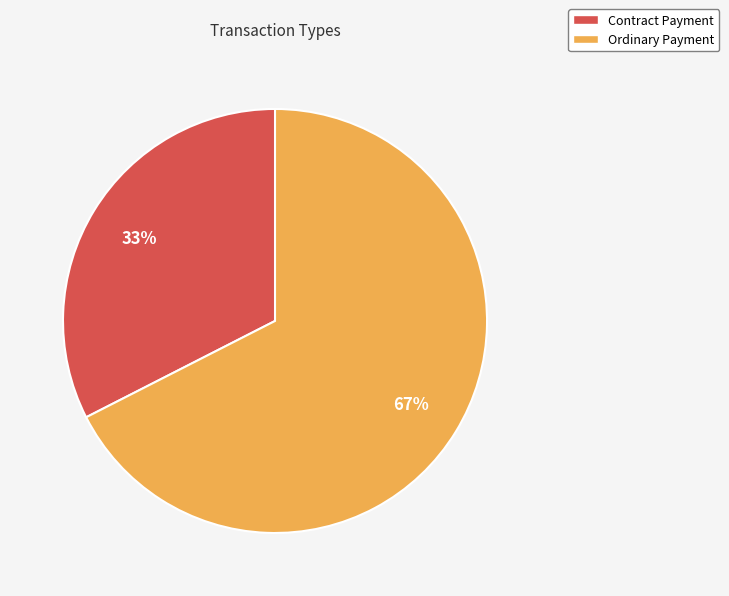

Which category has the smallest portion of the pie?

Contract Payment